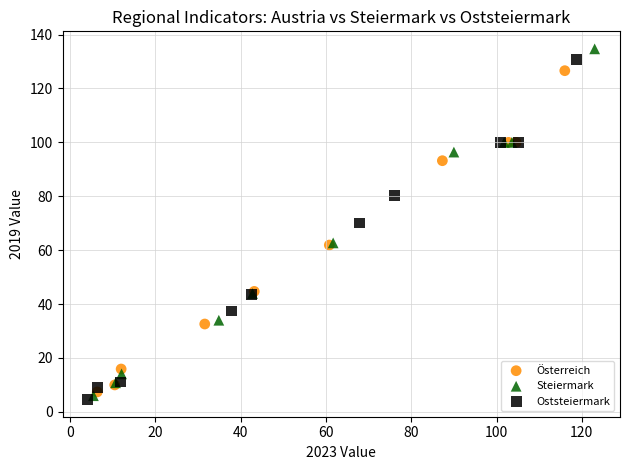

Which series has the widest spread of Y values?

Steiermark